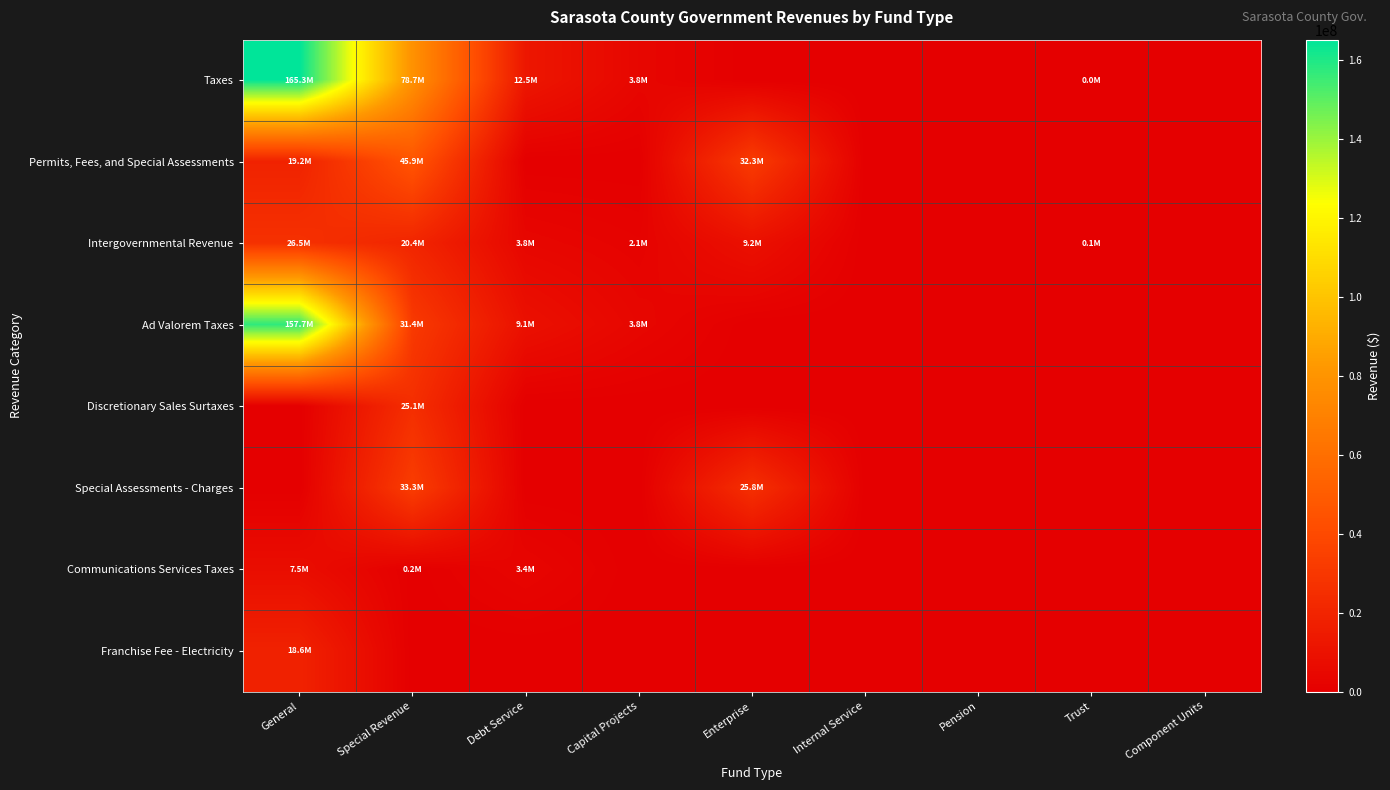

What is the spread (max minus min) of values at Enterprise?

32325942